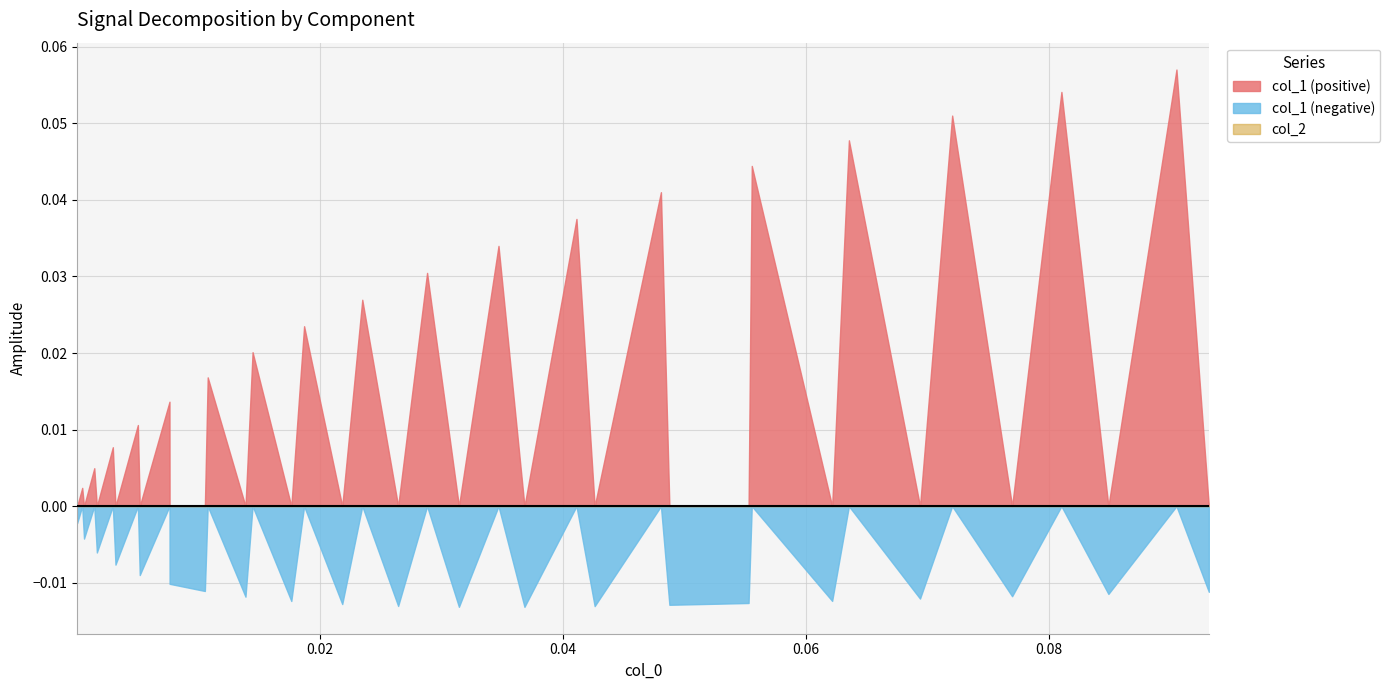

At which category is the sum across all series the highest?

37